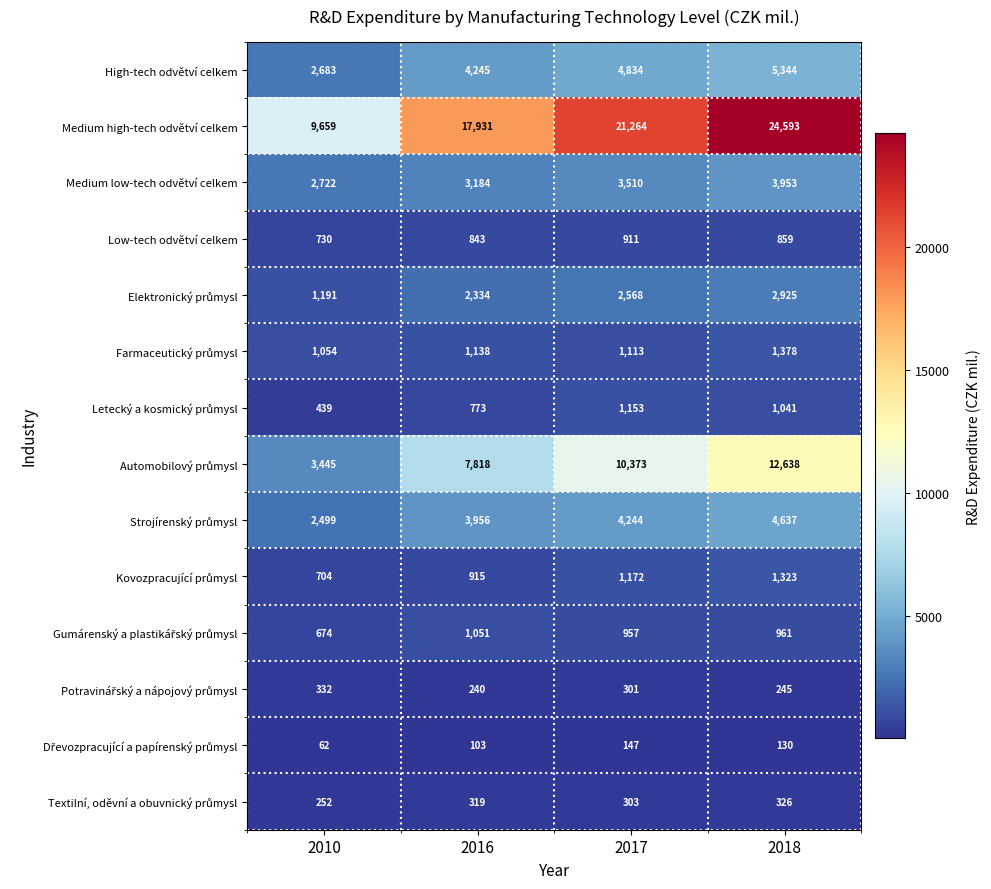

What is the sum of the Low-tech odvětví celkem values at 2017 and 2016?

1754